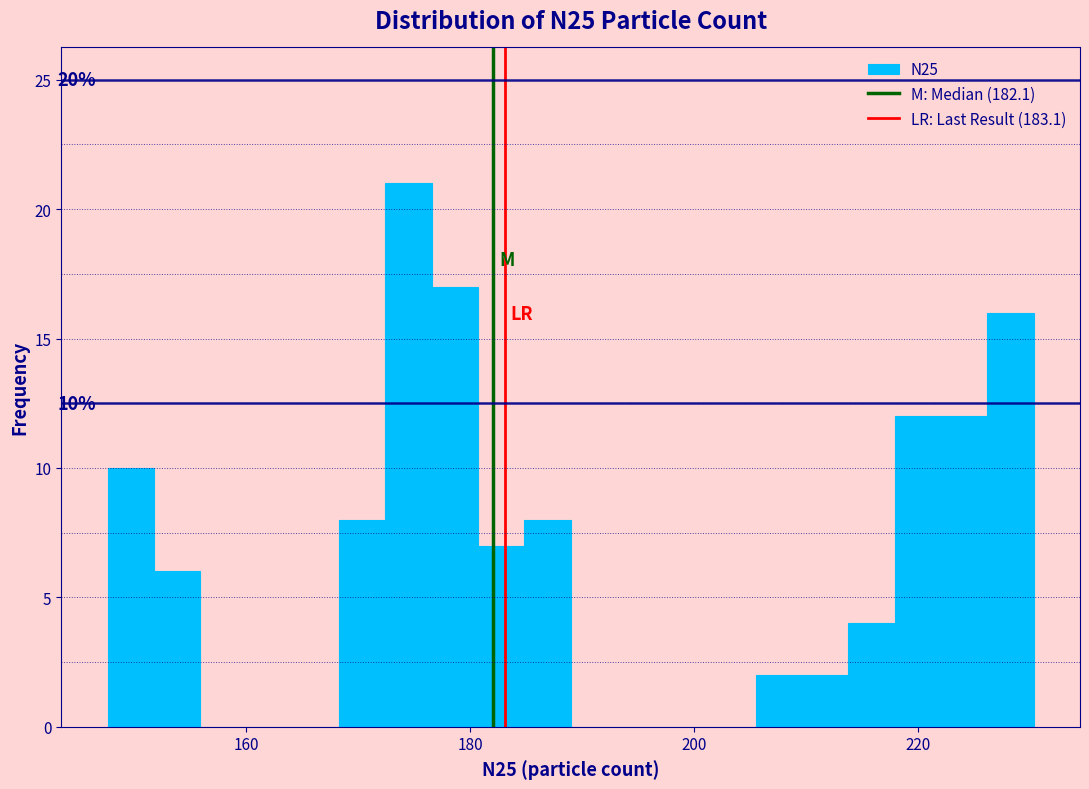

Read against the x-axis, roughly where is the centre of the tallest bar?

174